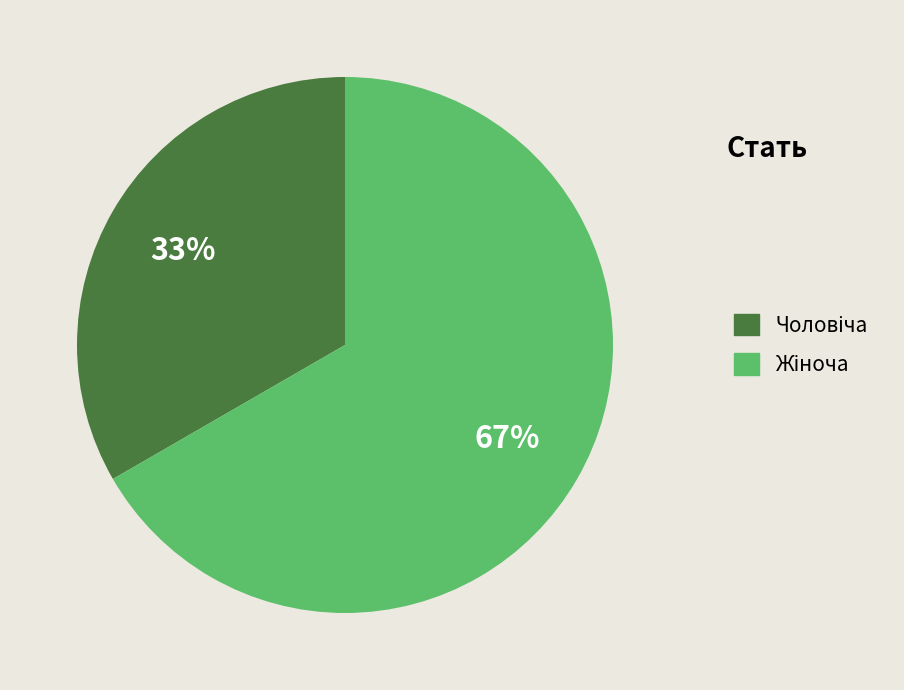

Does any single category account for the majority?

Yes